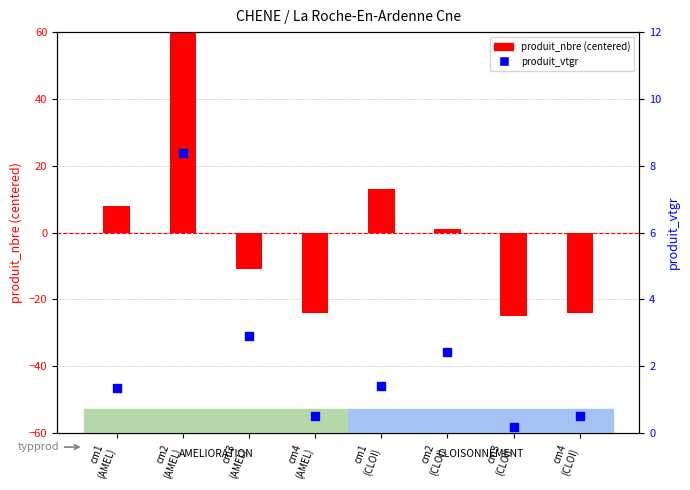

Is the value of produit_nbre (centered) at cm1
(AMEL) greater than the value of produit_vtgr at cm2
(AMEL)?

No